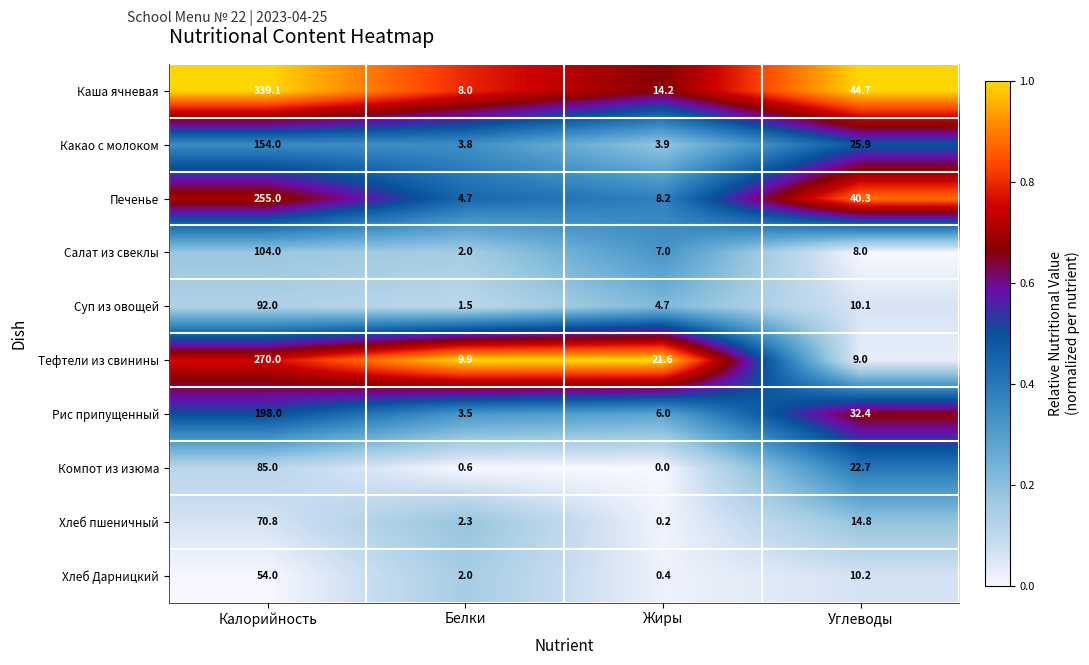

What is the difference between the maximum and minimum values in the Суп из овощей series?

90.5